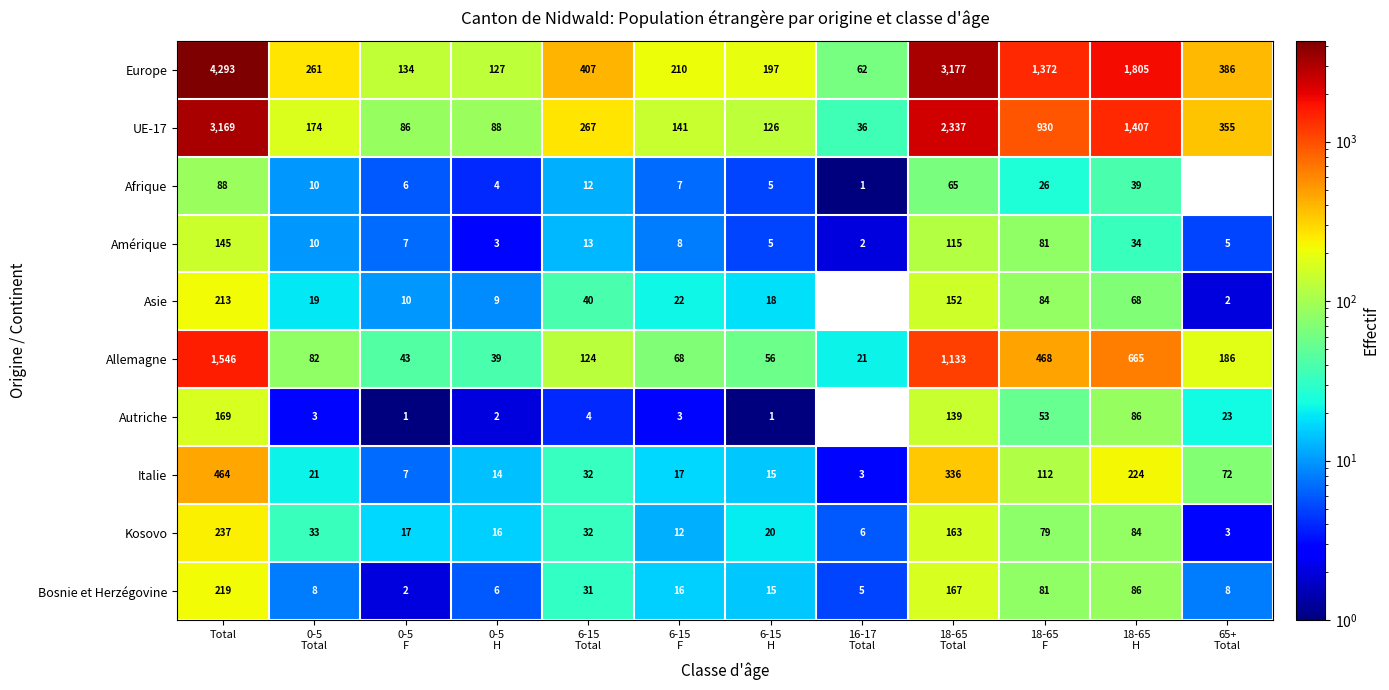

What is the lowest value of the Italie series?

3.0